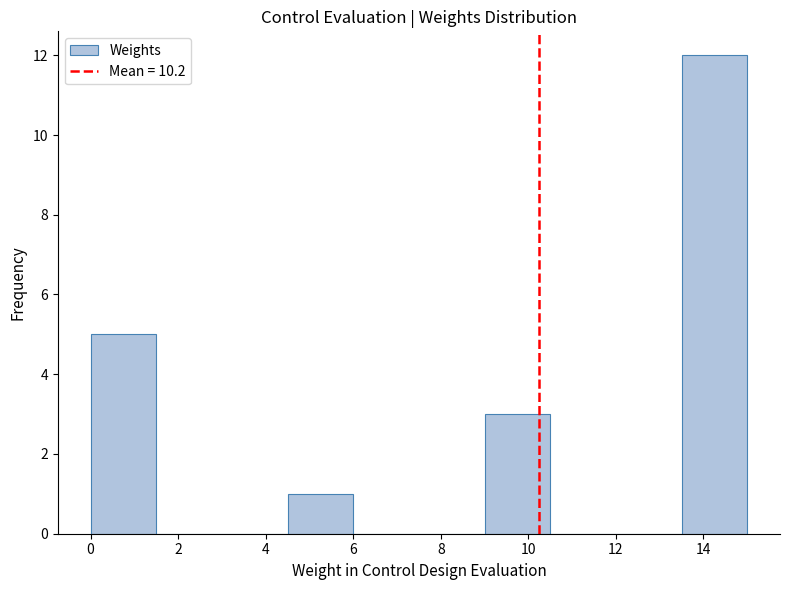

Reading left to right, list every bar in this chart as the range it spans on the x-axis followed by its height. Neither the bar edges nor the heights are printed on the chart, so give them approximately, as read against the axes.

0.0 to 1.5: 5
1.5 to 3.0: 0
3.0 to 4.5: 0
4.5 to 6.0: 1
6.0 to 7.5: 0
7.5 to 9.0: 0
9.0 to 10.5: 3
10.5 to 12.0: 0
12.0 to 13.5: 0
13.5 to 15.0: 12